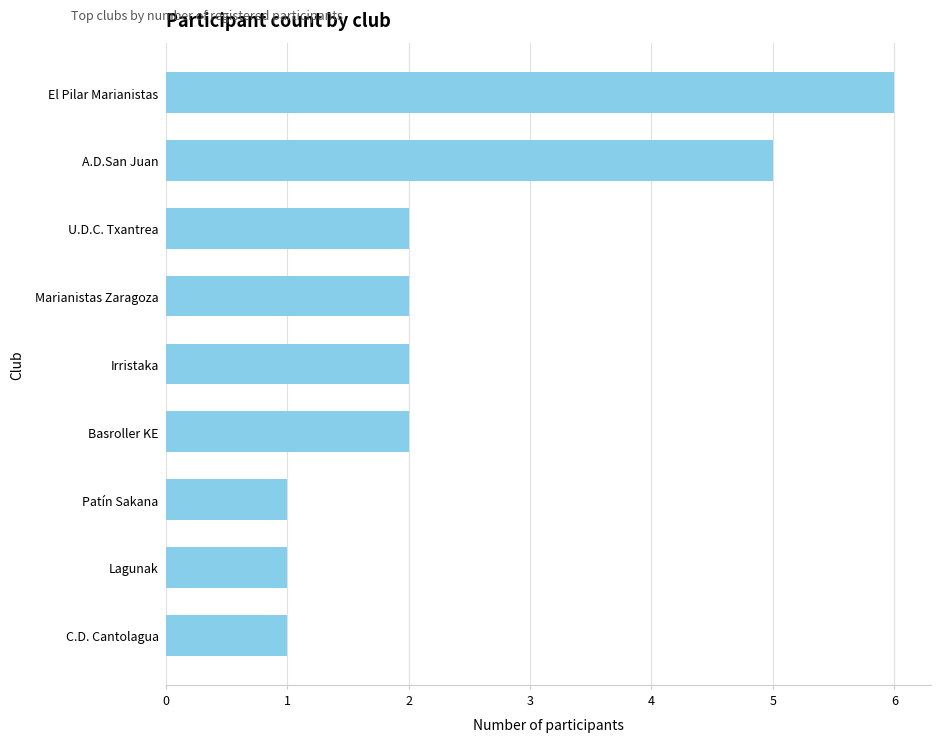

What is the label of the 4th bar from the top?

Marianistas Zaragoza